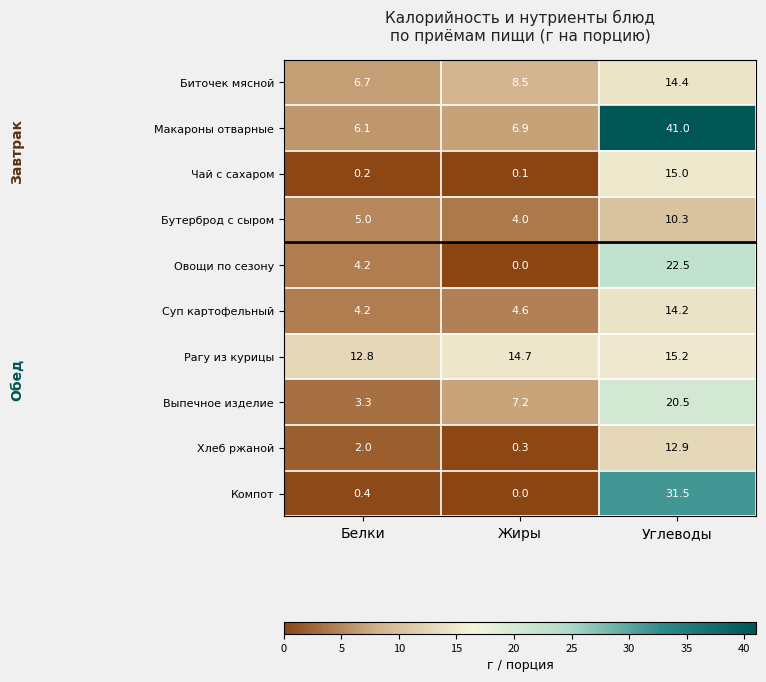

The value of Выпечное изделие at Жиры is 7.2. True or false?

True